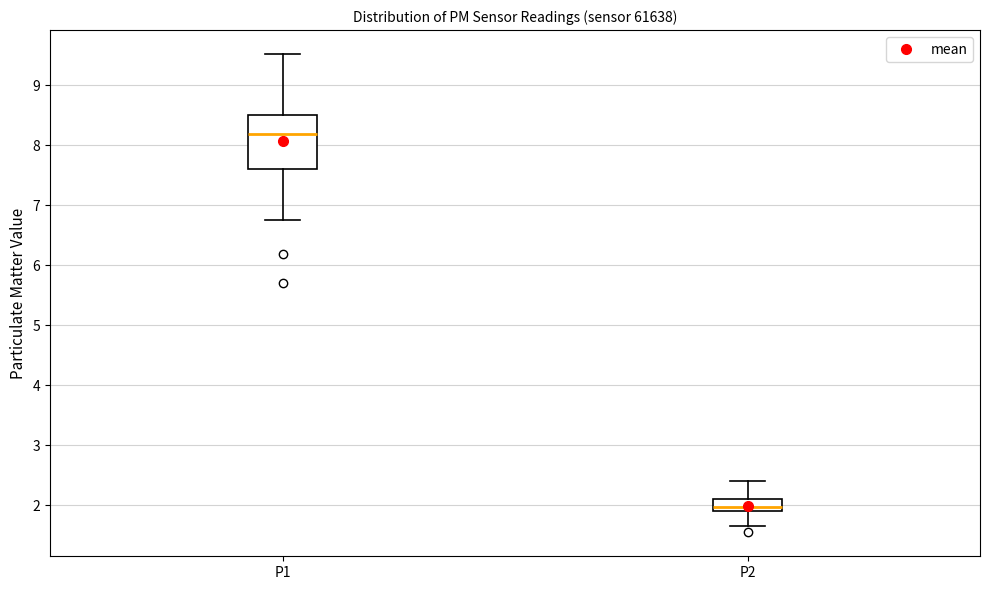

Reading left to right, transcribe this box plot: for each box, give where its median line is, the range the box spans, and where its two whiskers end, as read against the y-axis. The values are not printed on the chart, so give them approximately, as read against the axis.

P1: median 8.2, box 7.6 to 8.5, whiskers 6.8 to 9.5
P2: median 2.0, box 1.9 to 2.1, whiskers 1.7 to 2.4